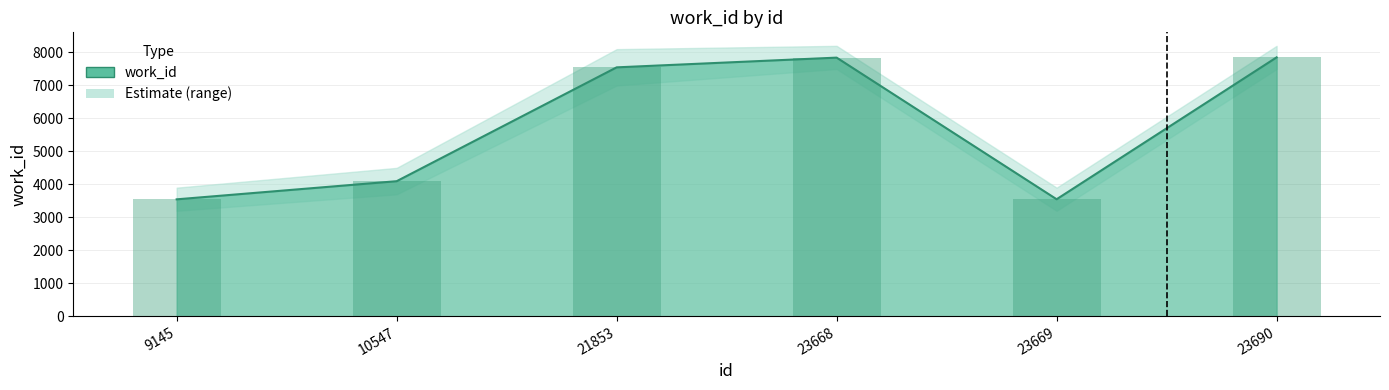

Are the bars grouped side by side (vs. stacked)?

No